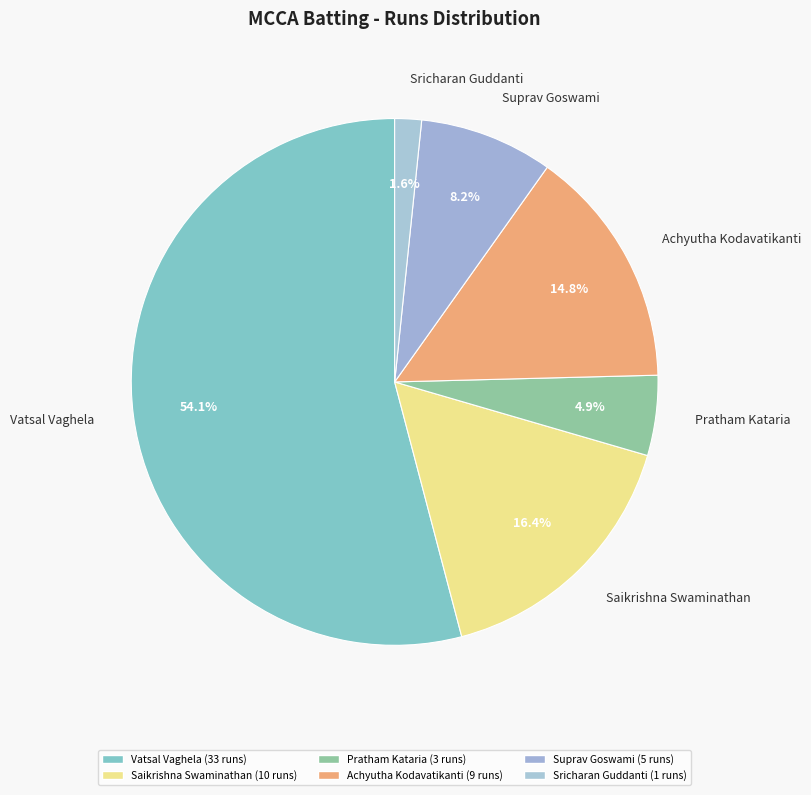

Which category accounts for the majority?

Vatsal Vaghela